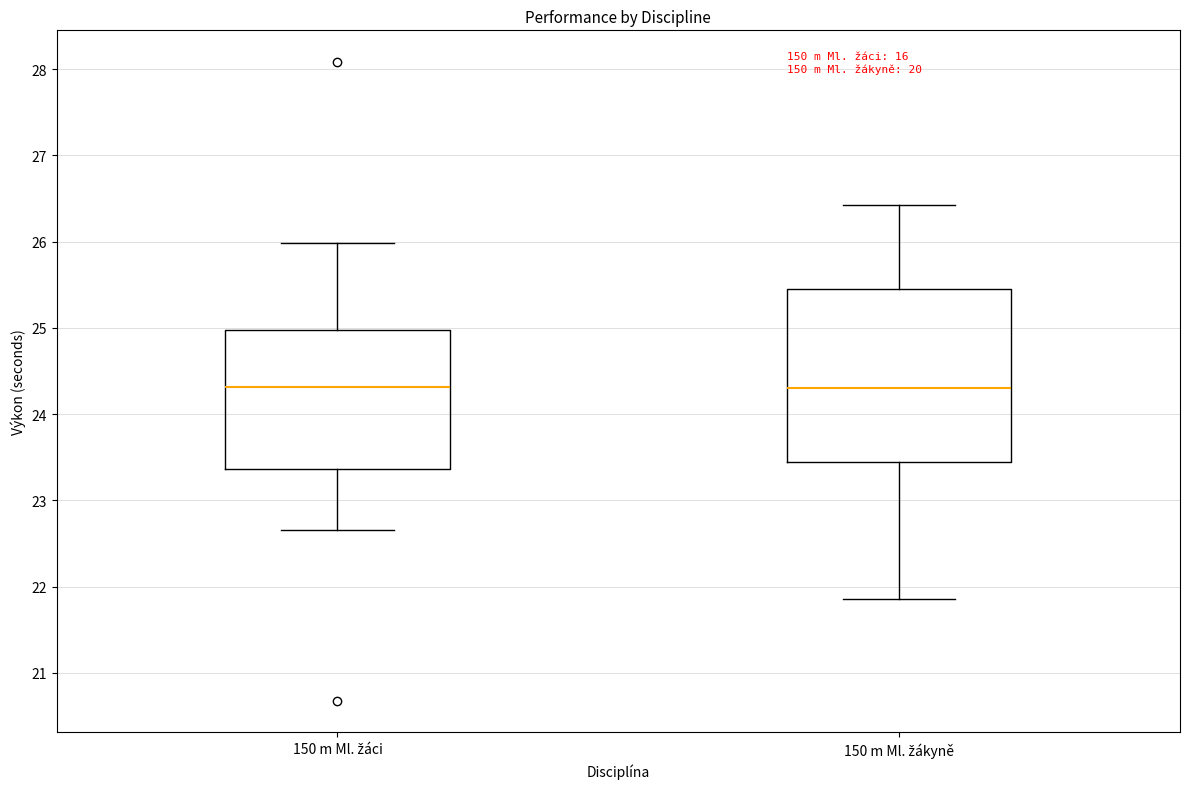

Reading left to right, transcribe this box plot: for each box, give where its median line is, the range the box spans, and where its two whiskers end, as read against the y-axis. The values are not printed on the chart, so give them approximately, as read against the axis.

150 m Ml. žáci: median 24.3, box 23.4 to 25.0, whiskers 22.7 to 26.0
150 m Ml. žákyně: median 24.3, box 23.5 to 25.4, whiskers 21.9 to 26.4